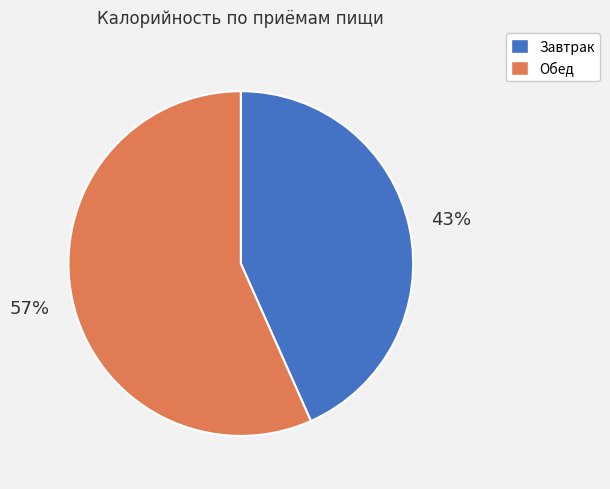

To the nearest percent, what portion does Обед represent?

57%